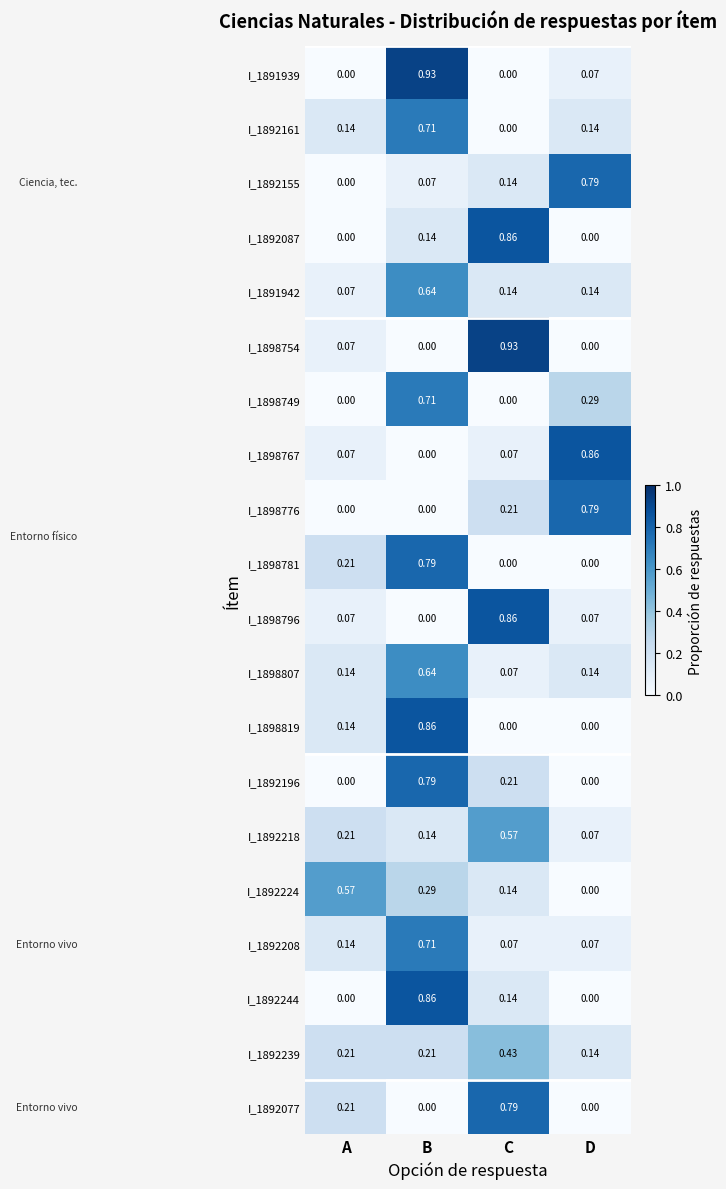

At which label is I_1892161 closest to 0?

C